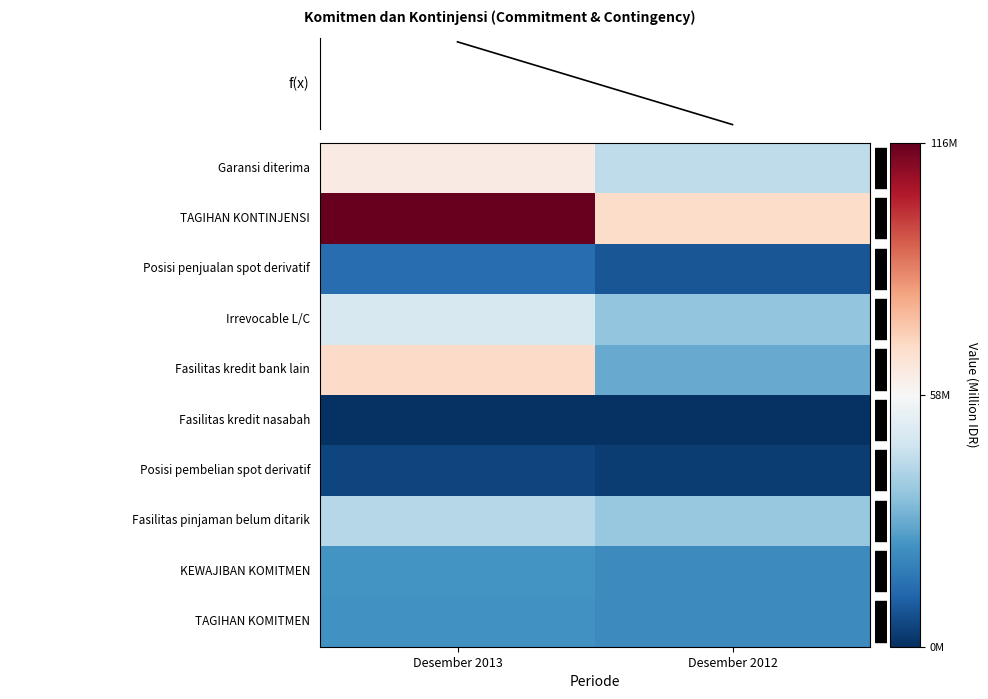

What is the spread (max minus min) of values at Desember 2012?

68339723.0